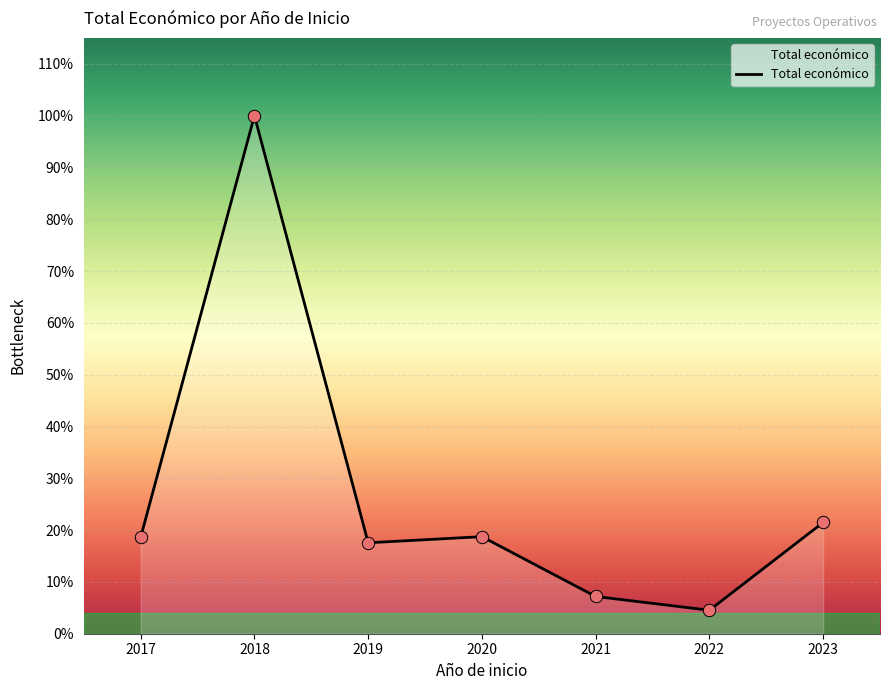

What is the change in value from 2017 to 2018?

+10755970